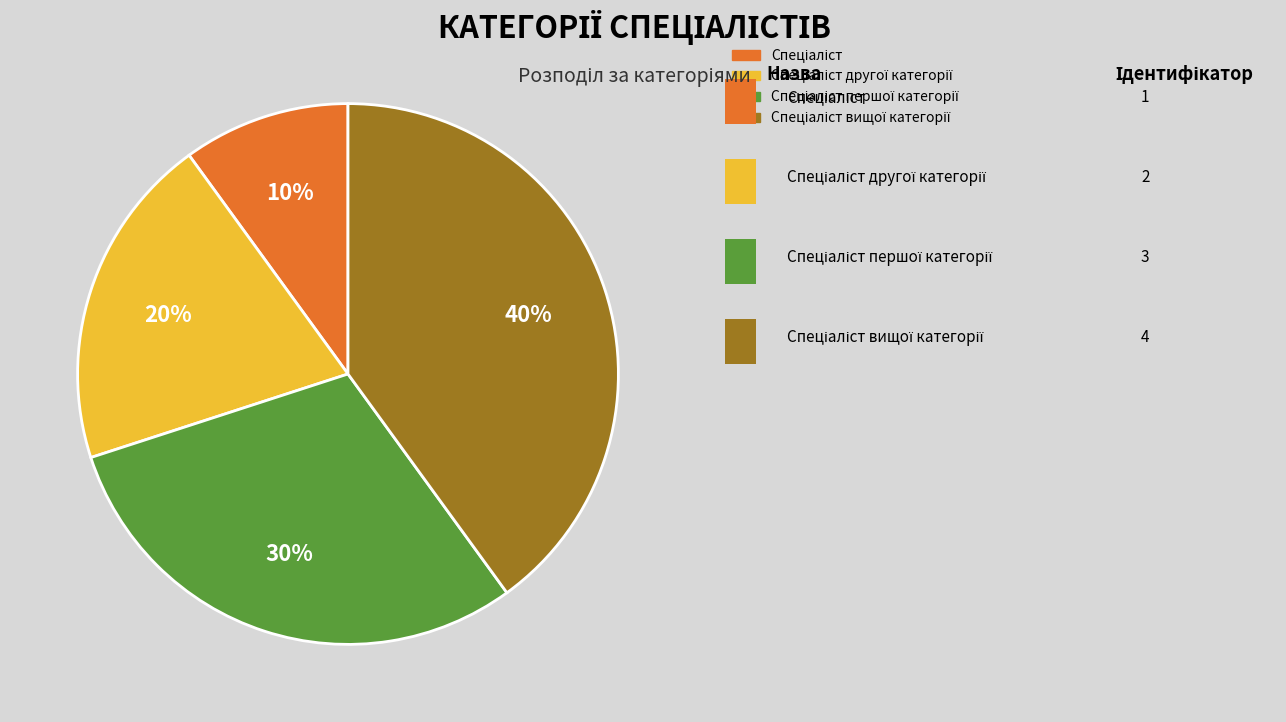

Does any single category account for the majority?

No